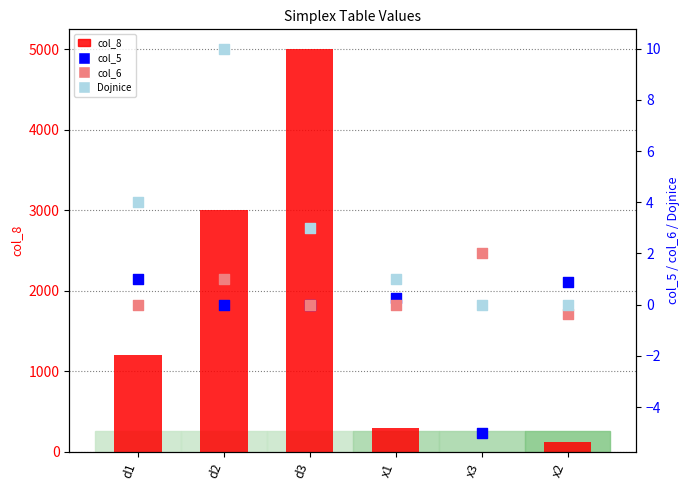

Which series has the largest total across all categories?

col_8